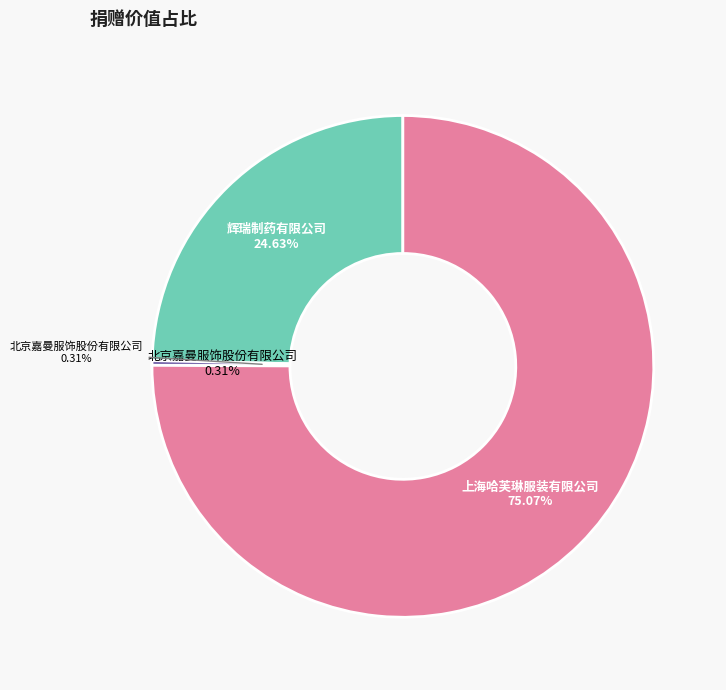

How many slices are in this pie chart?

3